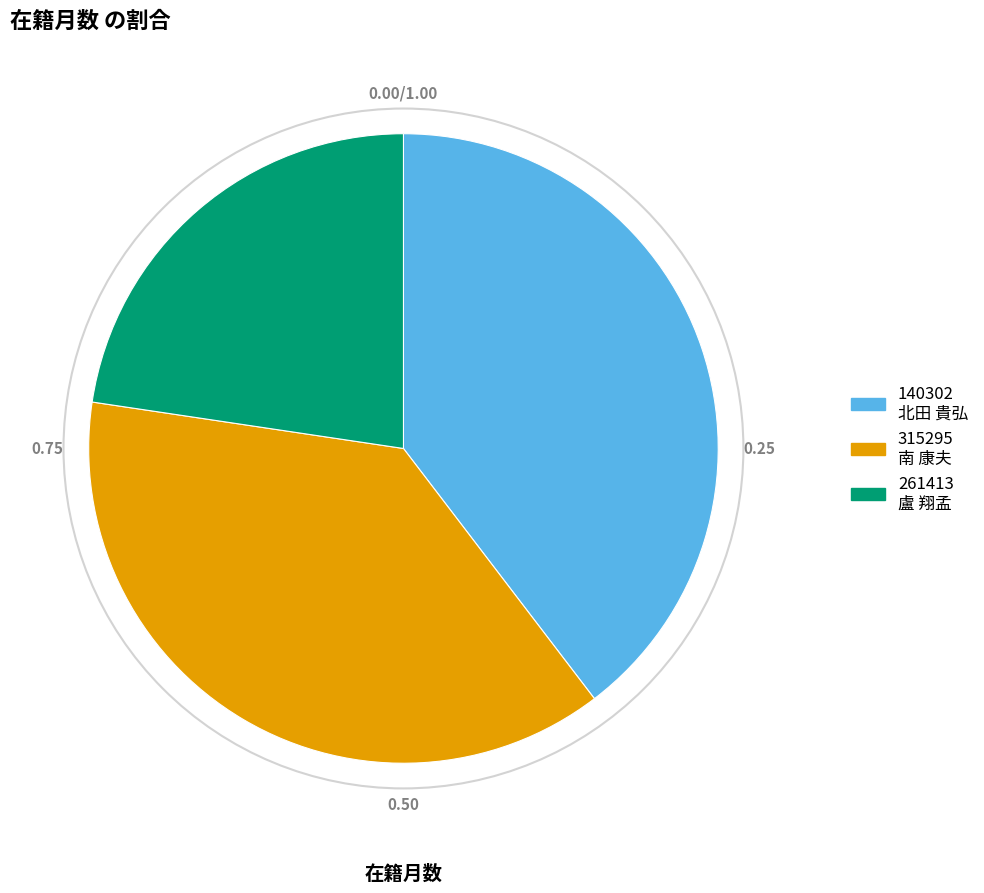

Is there a majority slice in this chart?

No